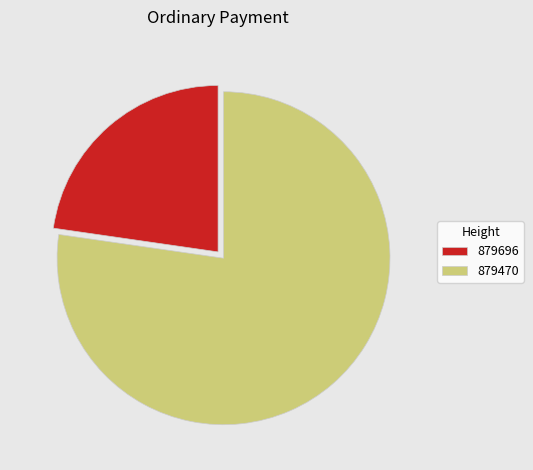

How many slices are in this pie chart?

2